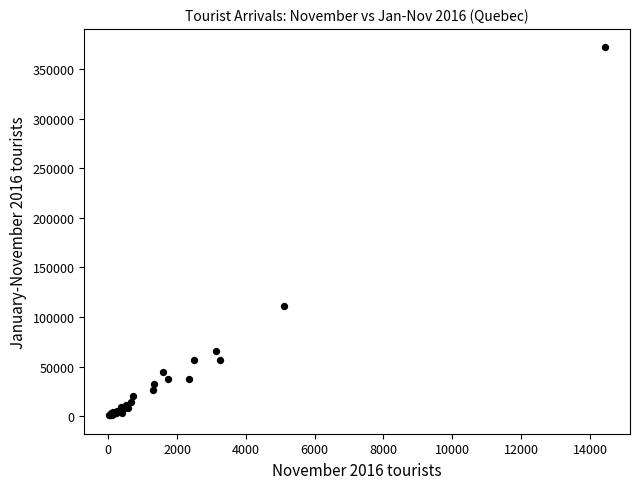

What Y value in the scatter plot is closest to 186289?

110889